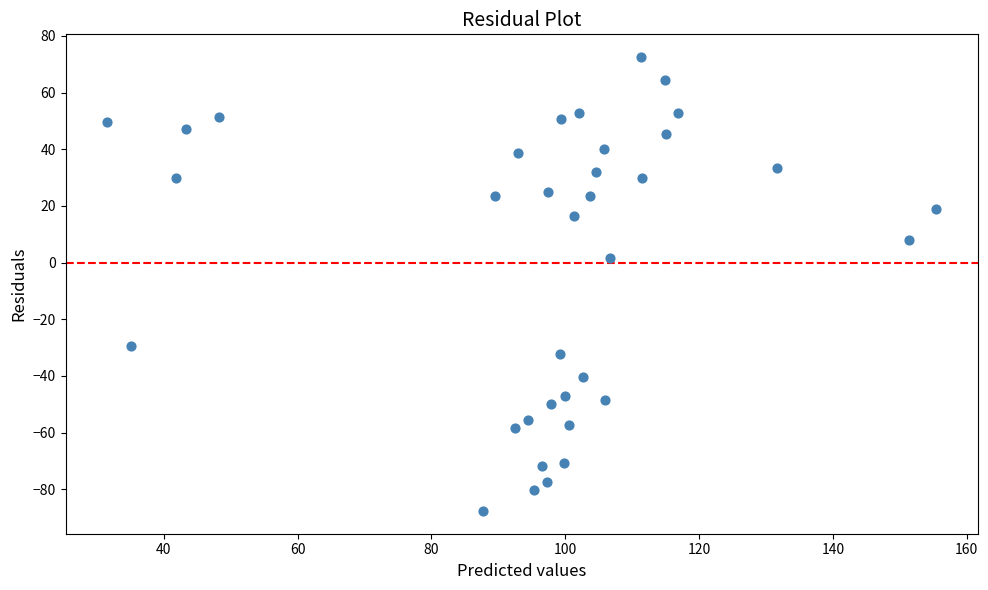

What is the range of Y values (max minus min)?

160.2